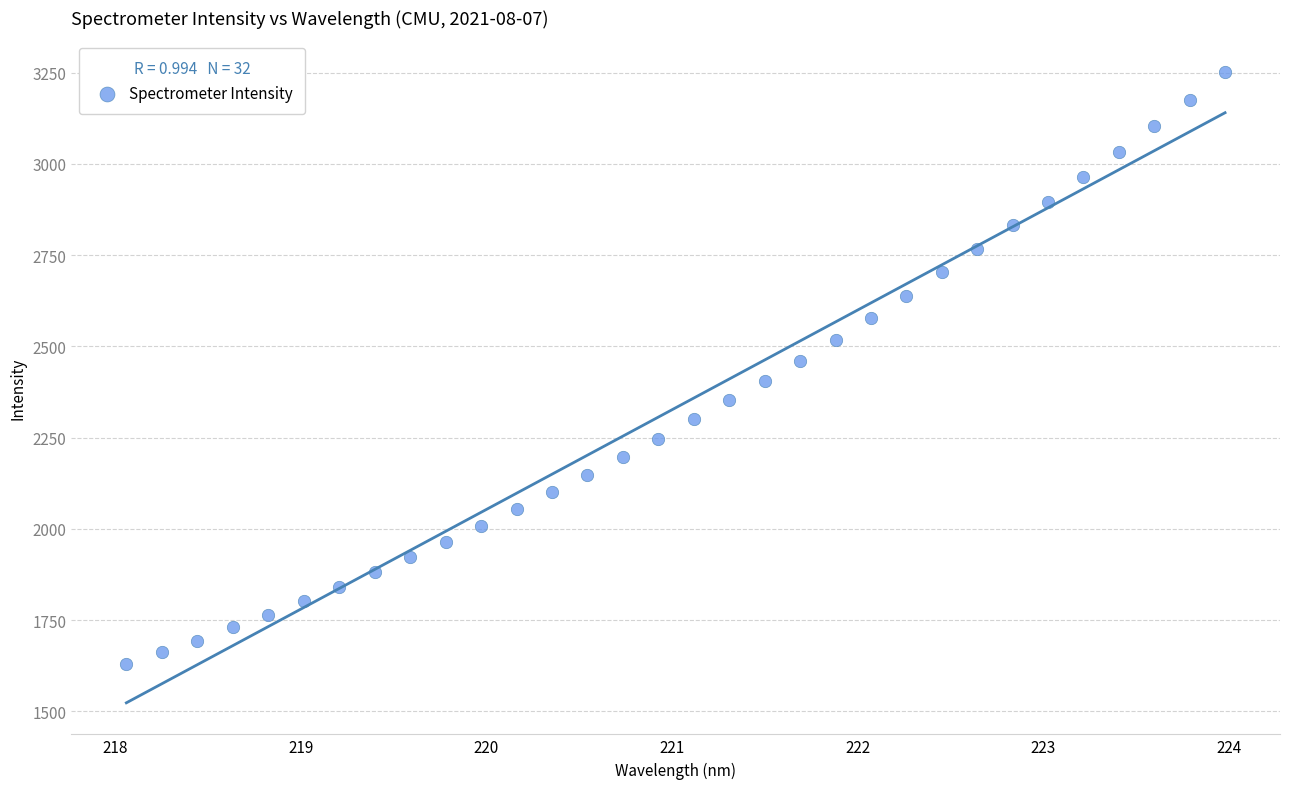

What is the range of X values (max minus min)?

5.9